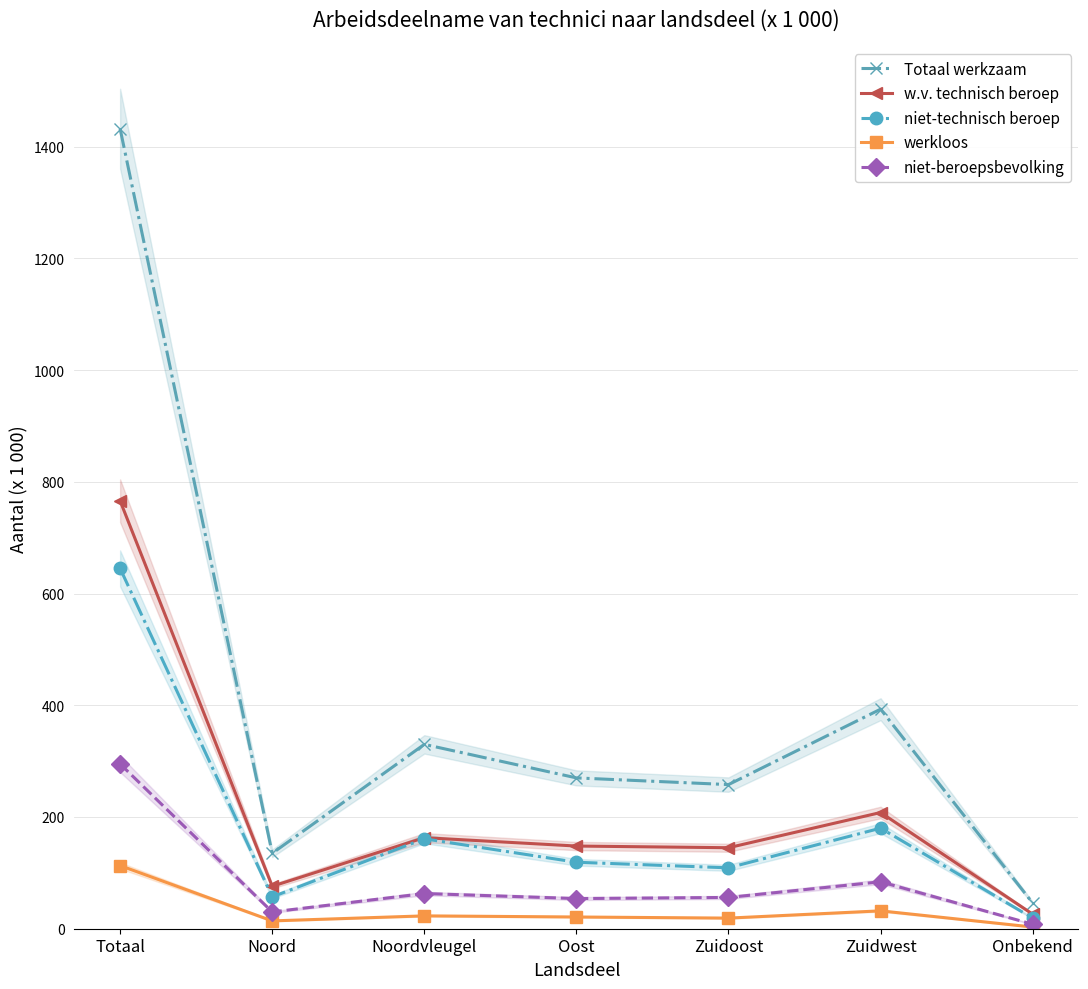

What is the minimum value shown in the chart?

3